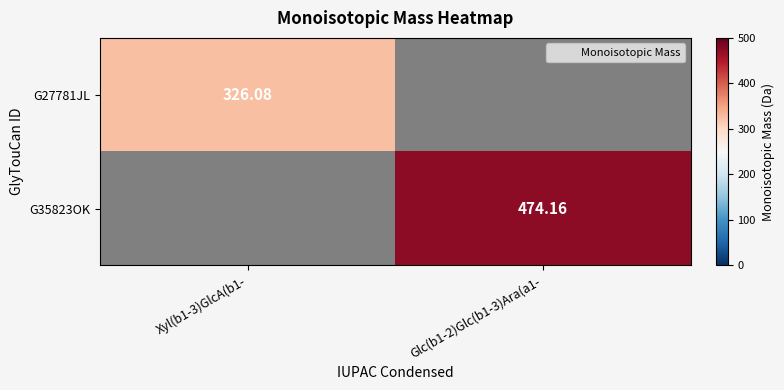

What is the greatest value displayed?

474.2